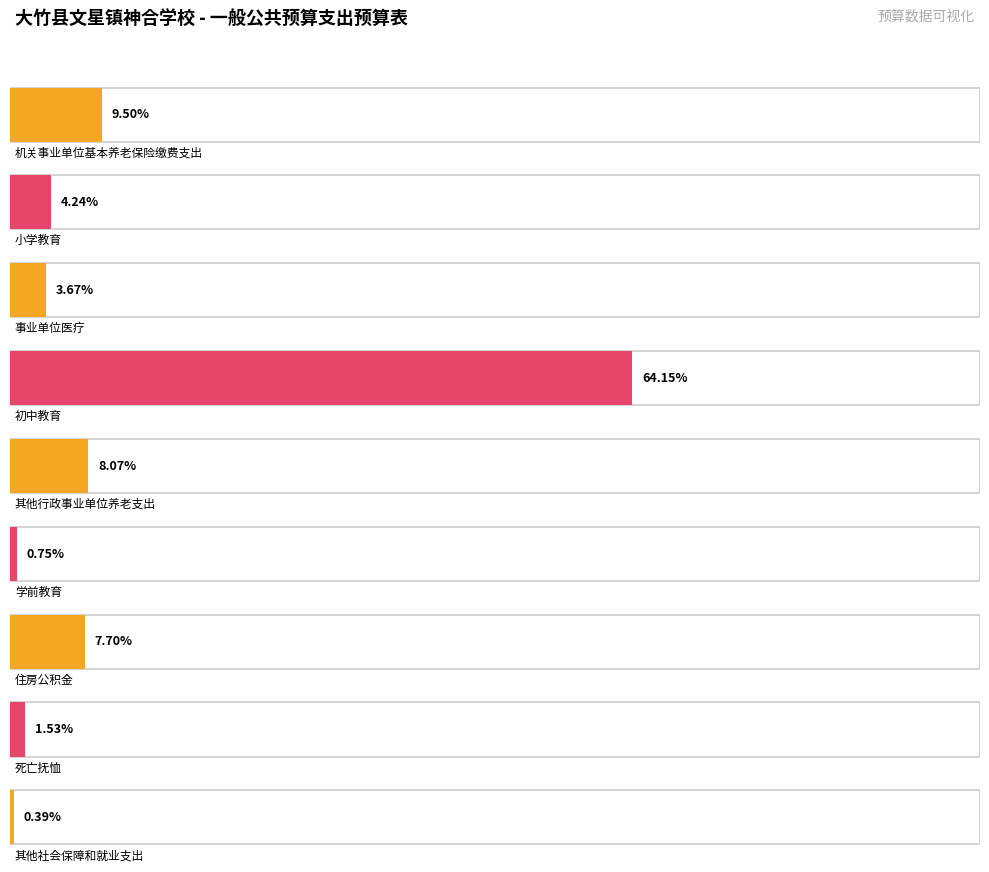

The 当年财政拨款安排 series shows 248689 at 其他行政事业单位养老支出. True or false?

False